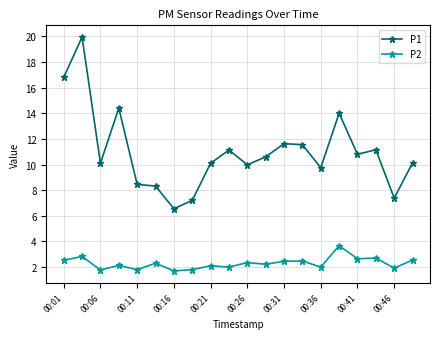

Rank the series by their average value, from lowest to highest.

P2, P1